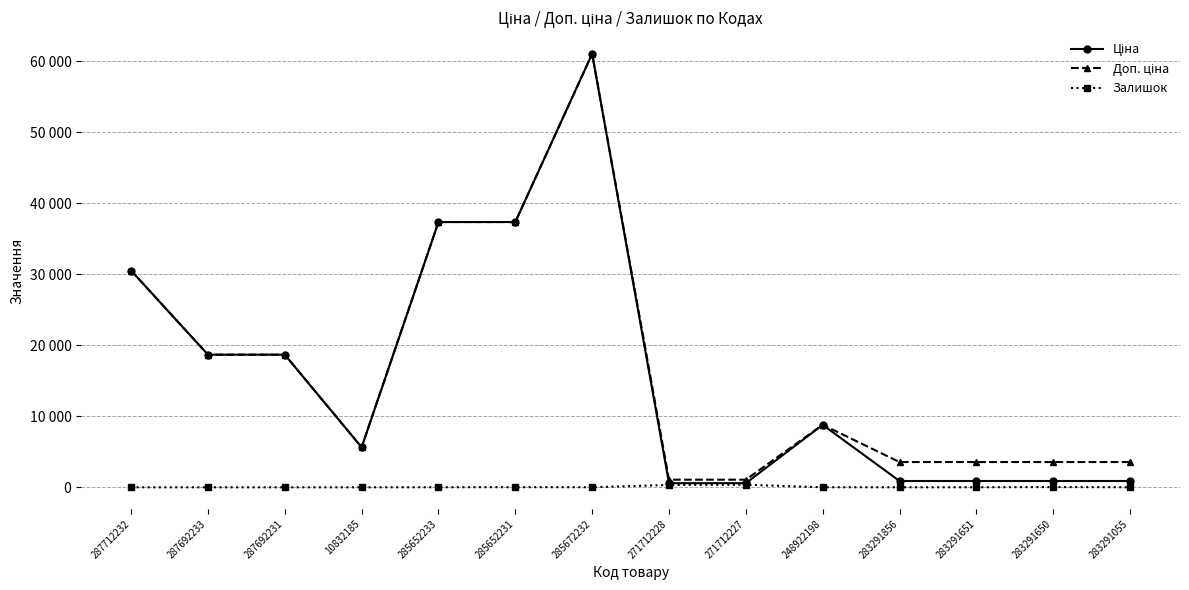

What is the sum of the Ціна values at 10832185 and 285672232?

66660.7